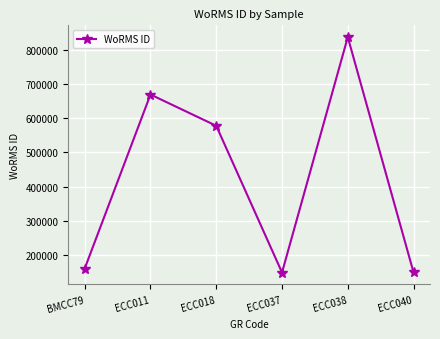

What is the smallest value displayed?

148934